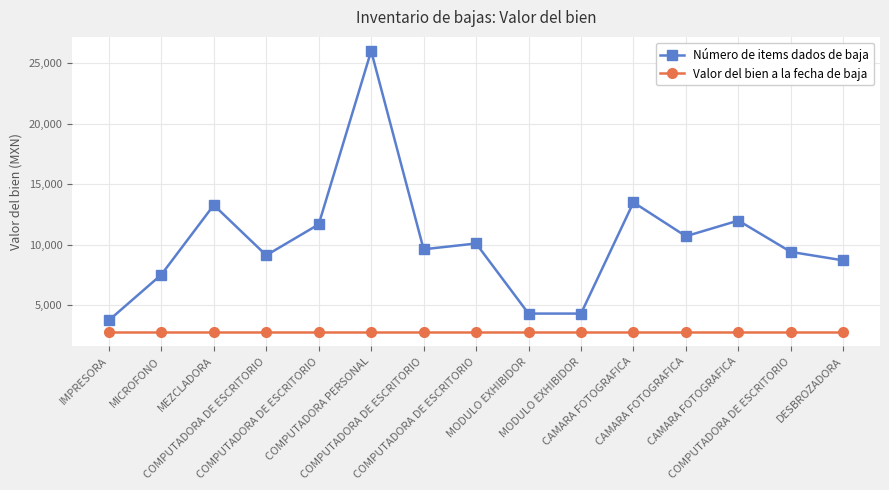

Which series has the largest total across all categories?

Número de items dados de baja